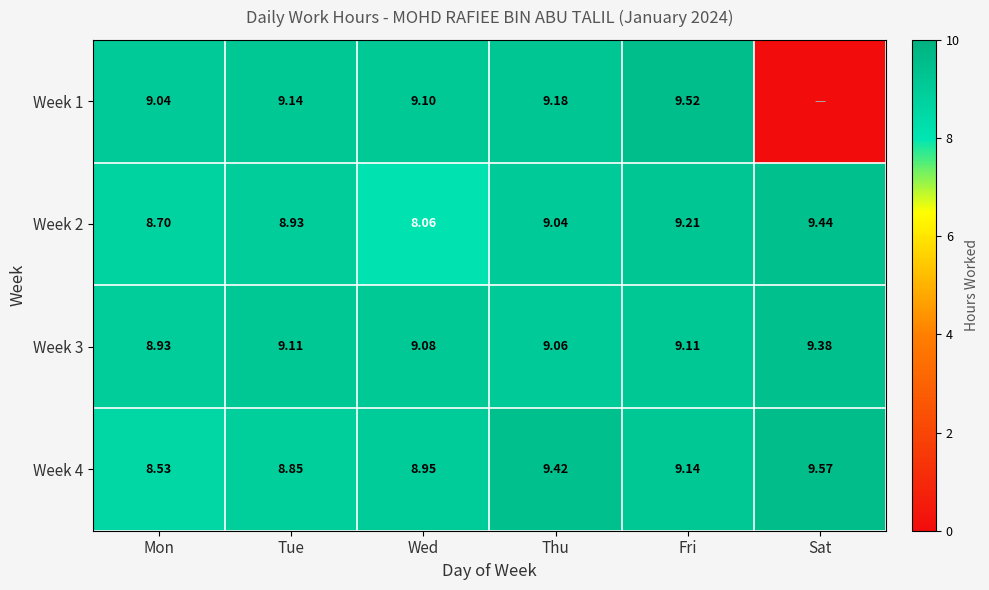

At which label does Week 2 reach its peak?

Sat